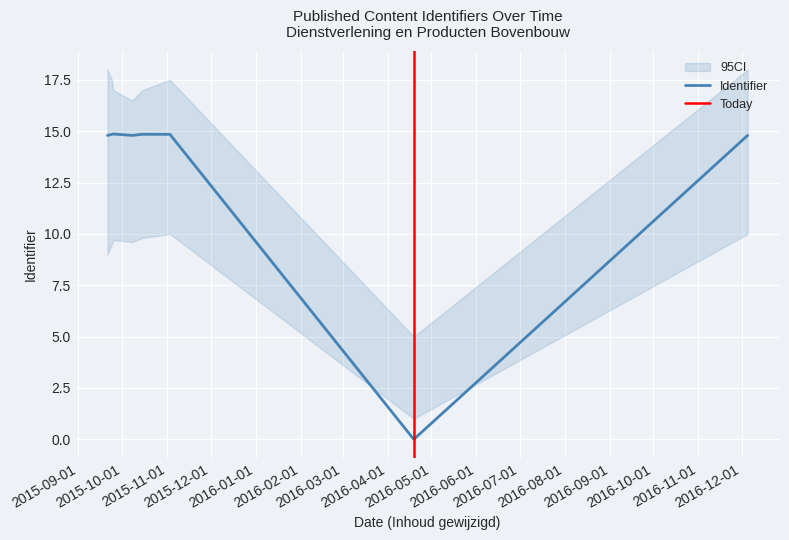

At which label does the data first exceed 14?

2015-09-21